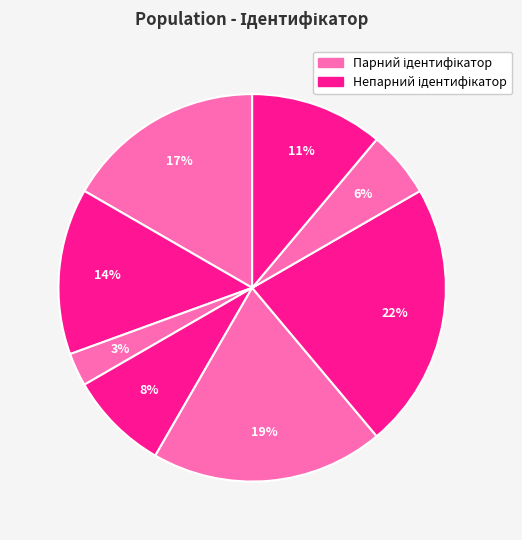

How many segments does this pie chart have?

8